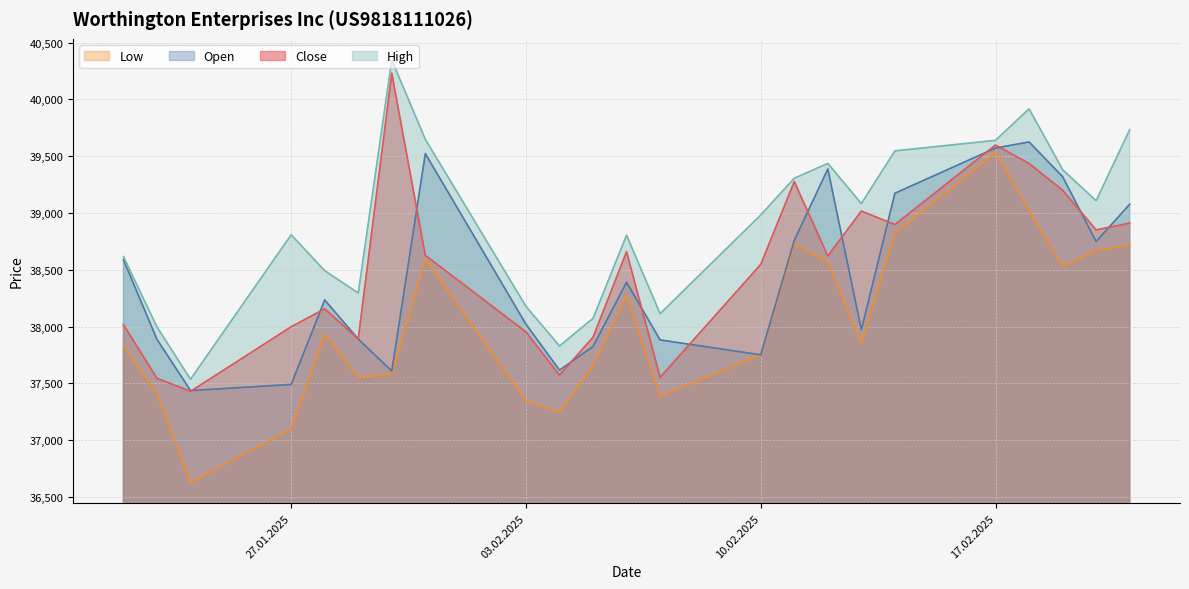

How many lines are shown in the chart?

4